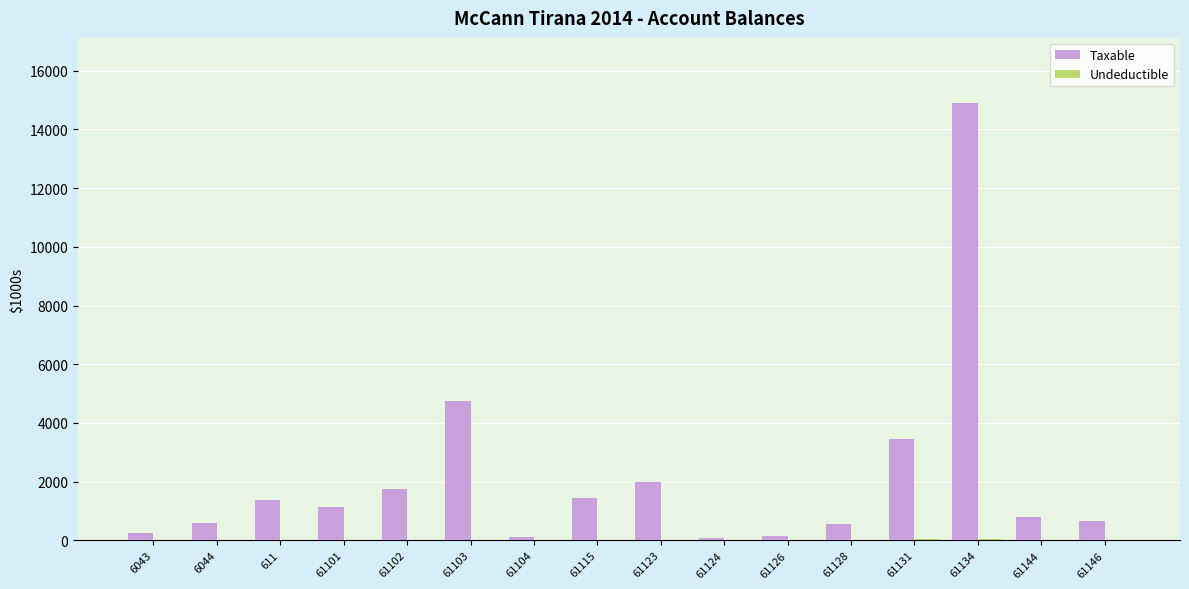

What is the average value of the Taxable series?

2118.6